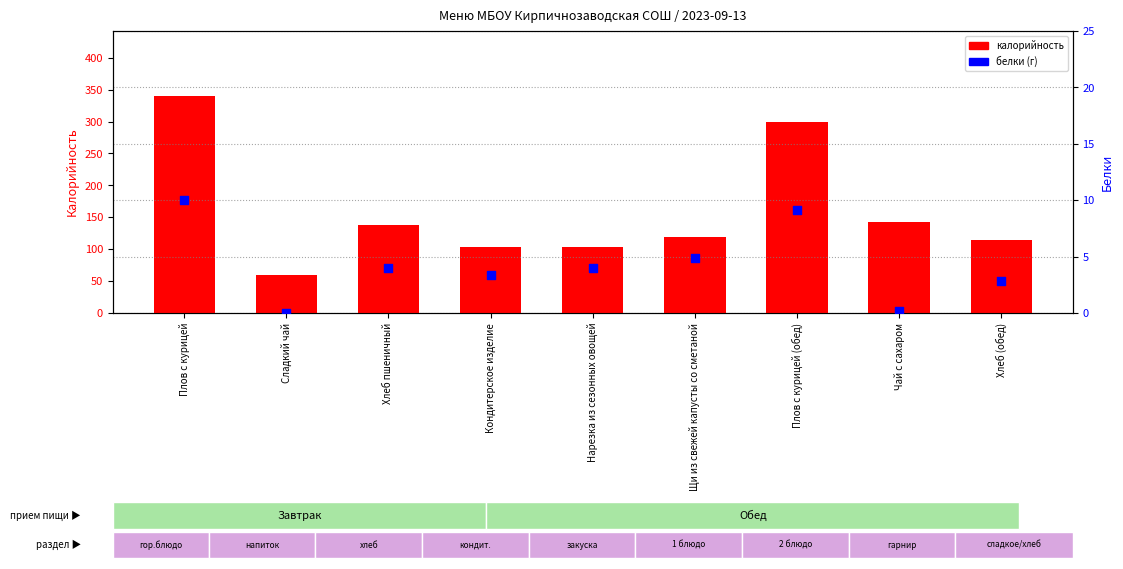

What is the total value across all series at Хлеб (обед)?

116.8